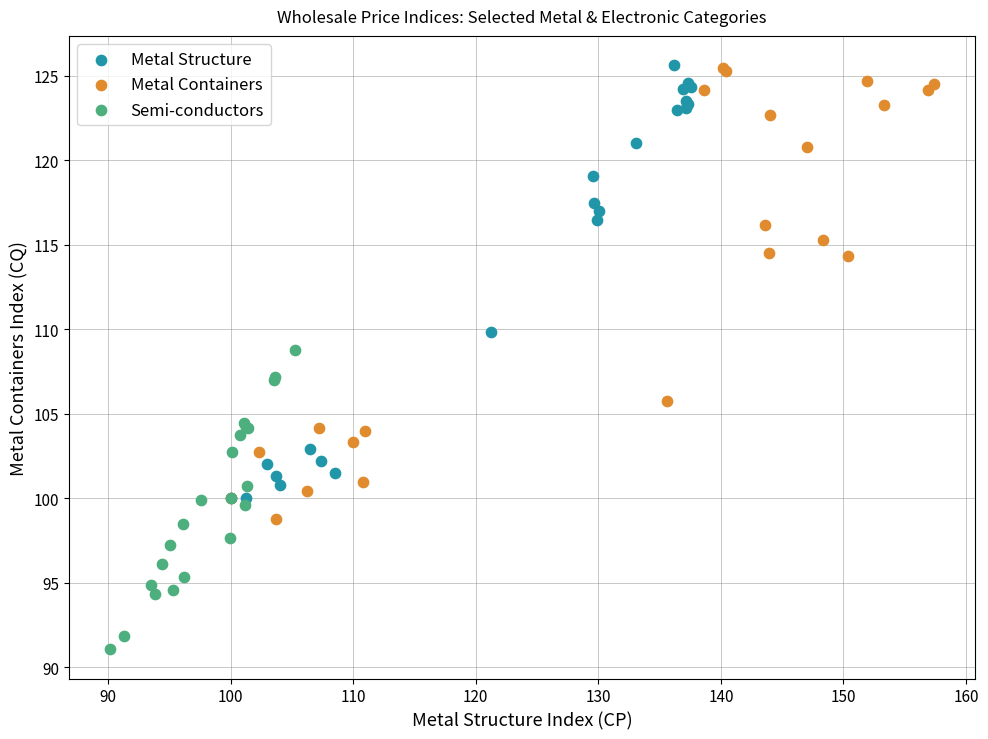

Which series reaches the minimum Y coordinate?

Semi-conductors